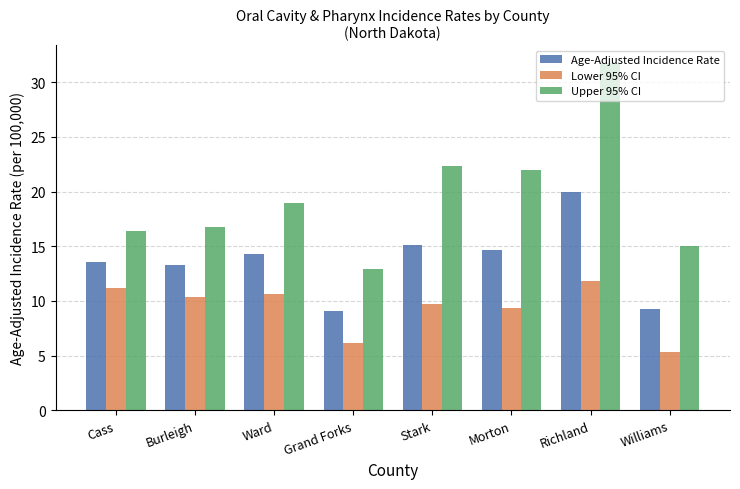

What is the minimum value for Age-Adjusted Incidence Rate?

9.1